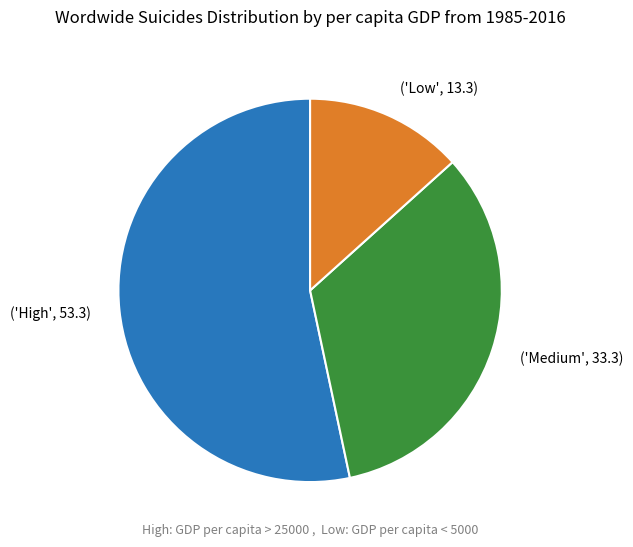

How many segments does this pie chart have?

3